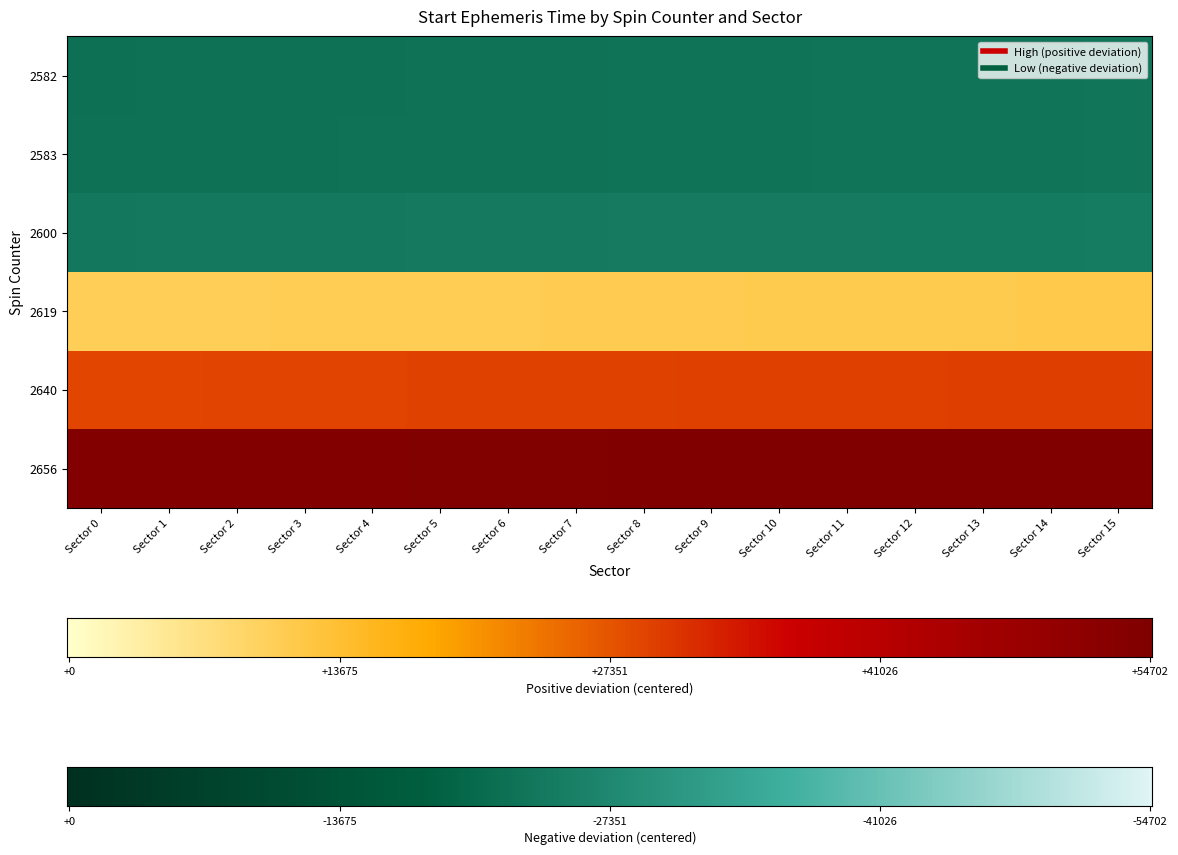

The 2656 series shows 75831.7 at Sector 10. True or false?

False